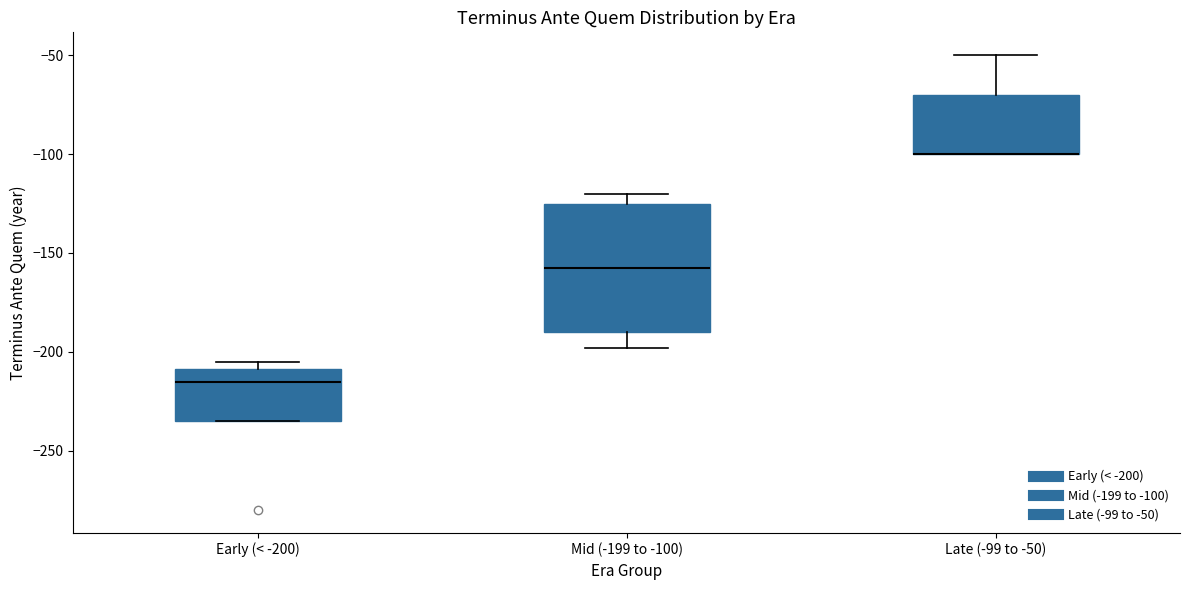

Comparing the boxes themselves (not the whiskers), which one is the tallest?

Mid (-199 to -100)